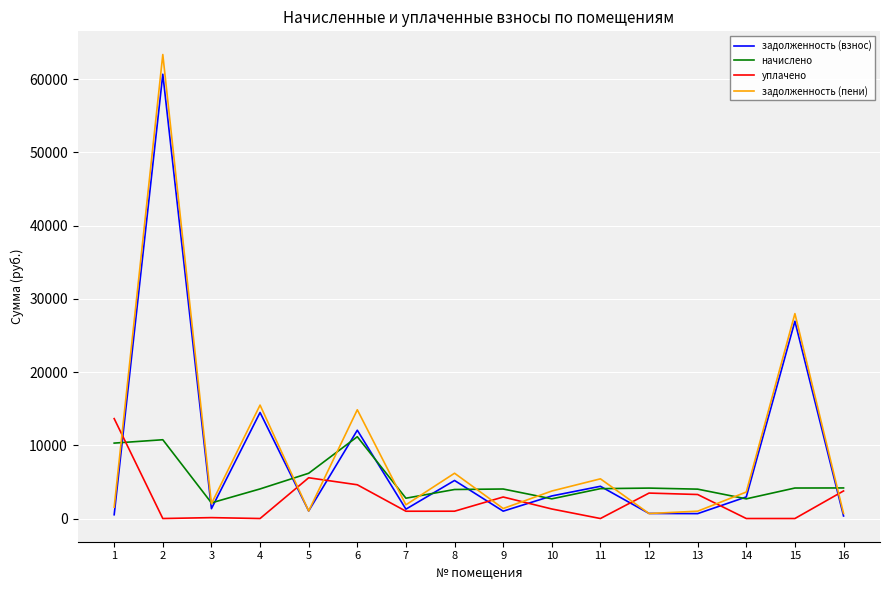

The value of задолженность (пени) at 13 is 1002.4. True or false?

True